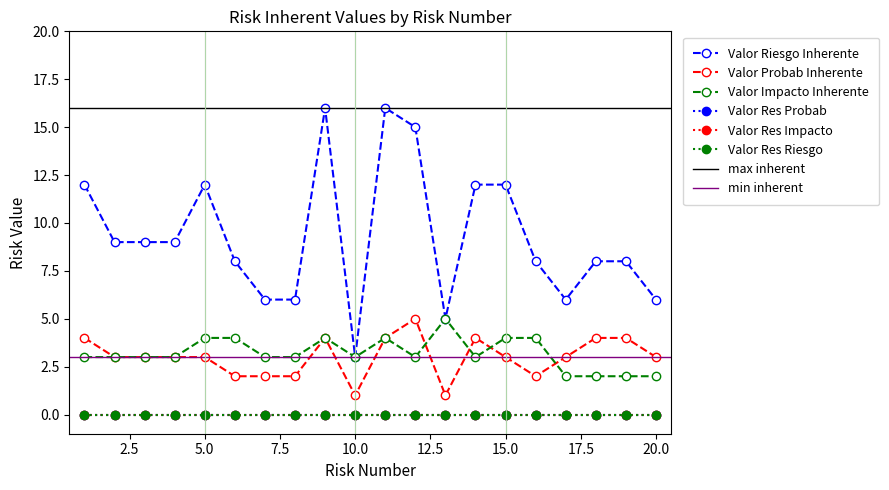

What is the difference between the maximum and minimum values in the Valor Probab Inherente series?

4